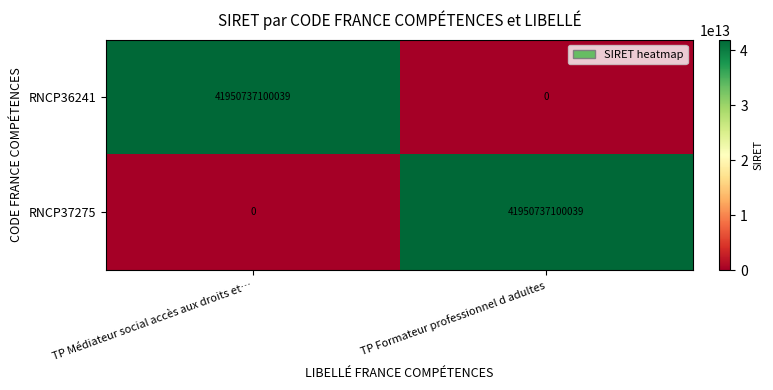

At TP Médiateur social accès aux droits et…, list the series in order from smallest to largest.

RNCP37275, RNCP36241